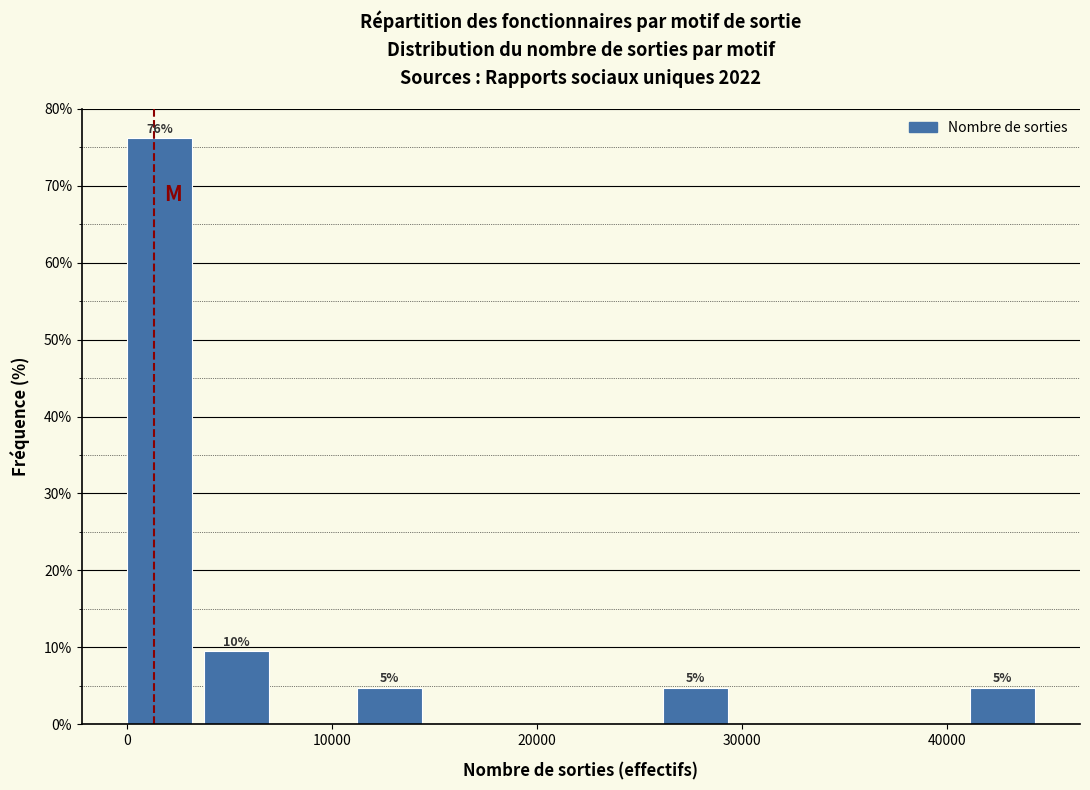

Read against the x-axis, roughly where is the centre of the tallest bar?

2000